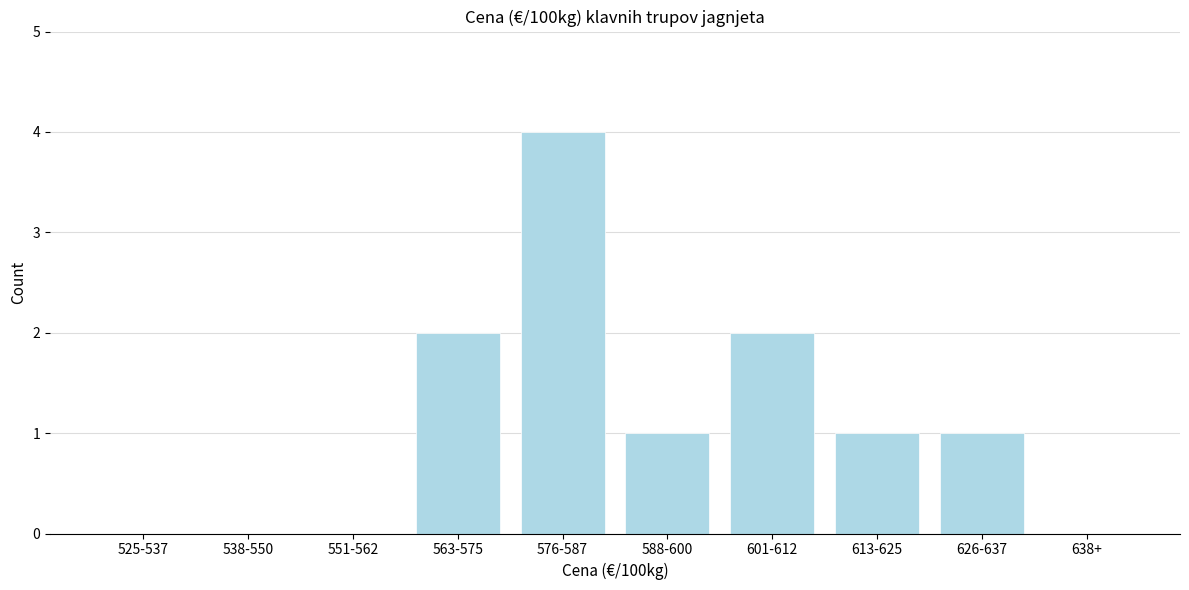

Reading left to right, extract all data points from this chart.

525-537=0	538-550=0	551-562=0	563-575=2	576-587=4	588-600=1	601-612=2	613-625=1	626-637=1	638+=0